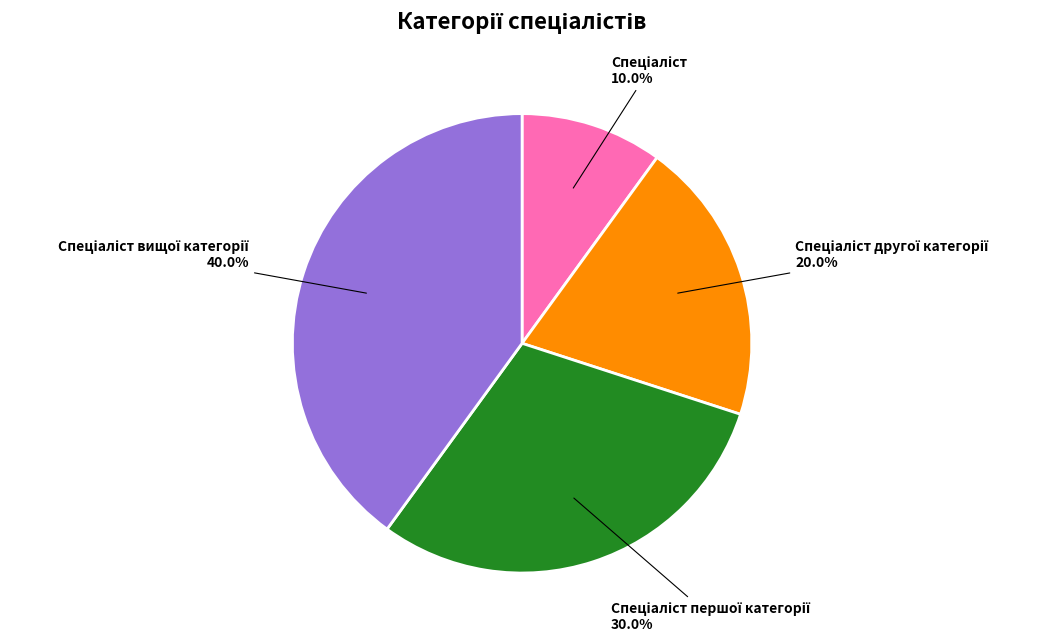

Is there a majority slice in this chart?

No